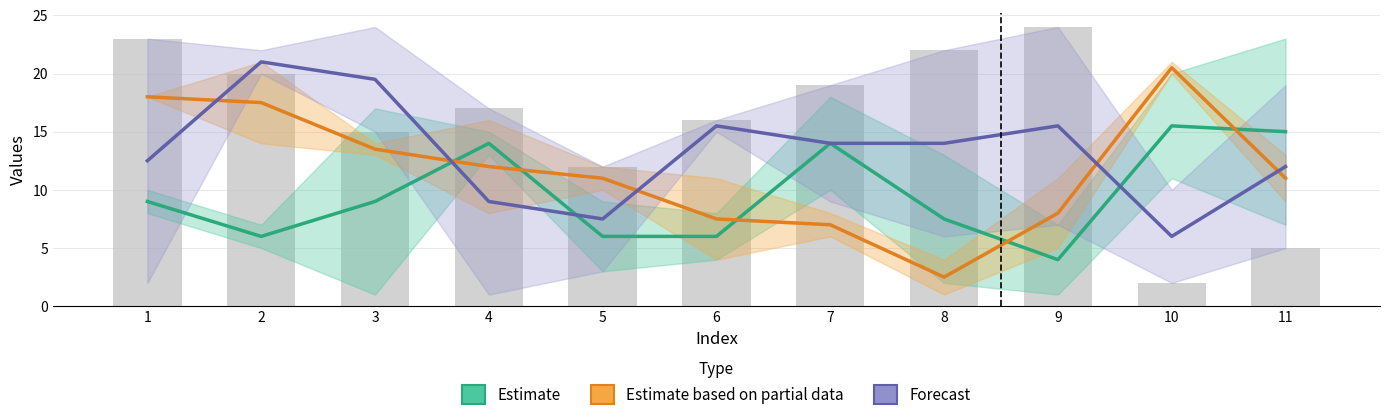

Reading left to right, list all the values displayed in this chart.

Estimate: 1=9.0	2=6.0	3=9.0	4=14.0	5=6.0	6=6.0	7=14.0	8=7.5	9=4.0	10=15.5	11=15.0
Estimate based on partial data: 1=18.0	2=17.5	3=13.5	4=12.0	5=11.0	6=7.5	7=7.0	8=2.5	9=8.0	10=20.5	11=11.0
Forecast: 1=12.5	2=21.0	3=19.5	4=9.0	5=7.5	6=15.5	7=14.0	8=14.0	9=15.5	10=6.0	11=12.0